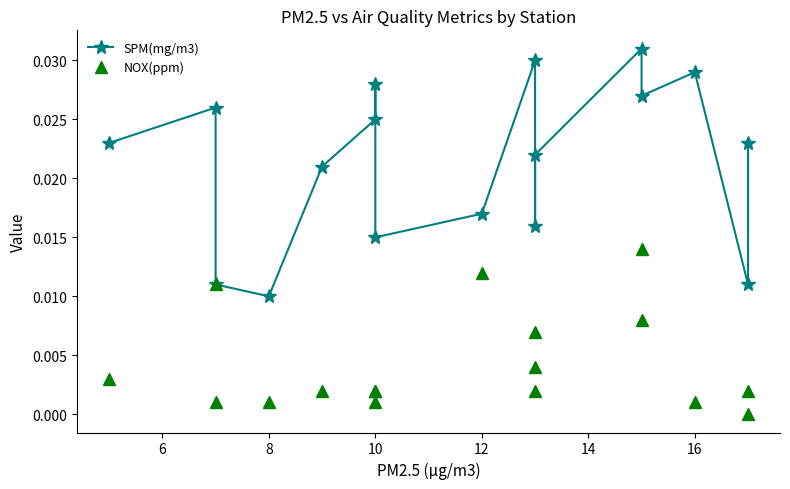

Does the chart display data point markers on the line(s)?

Yes